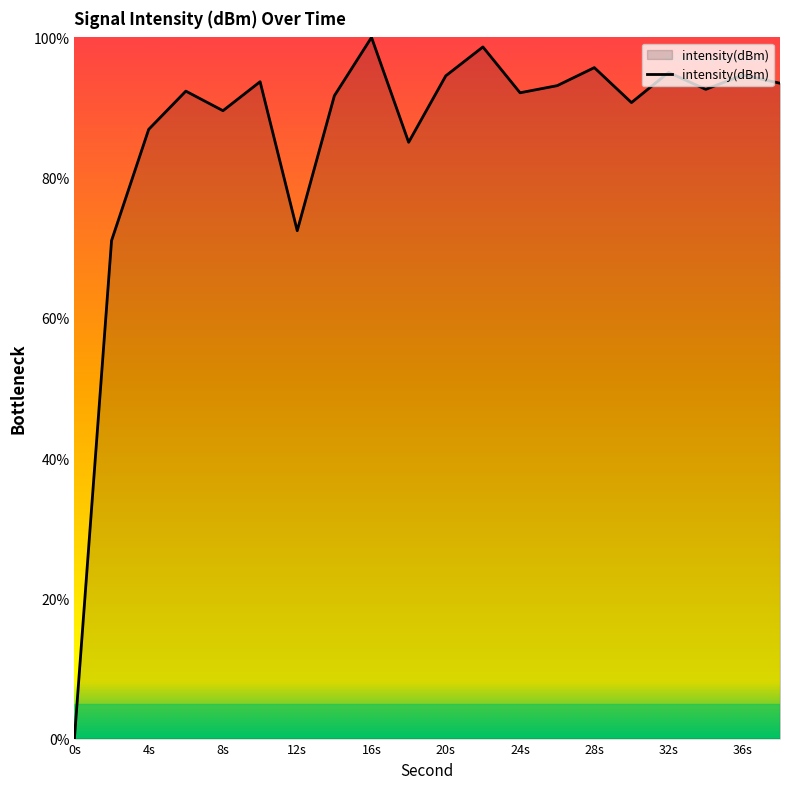

How many categories are shown in the chart?

20